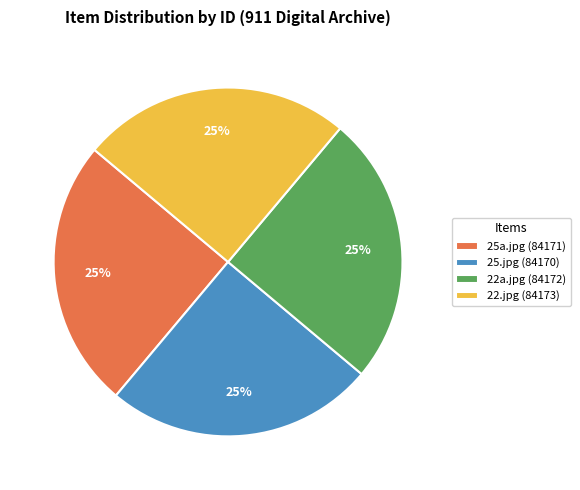

To the nearest percent, what percentage of the pie is 25.jpg (84170)?

25%